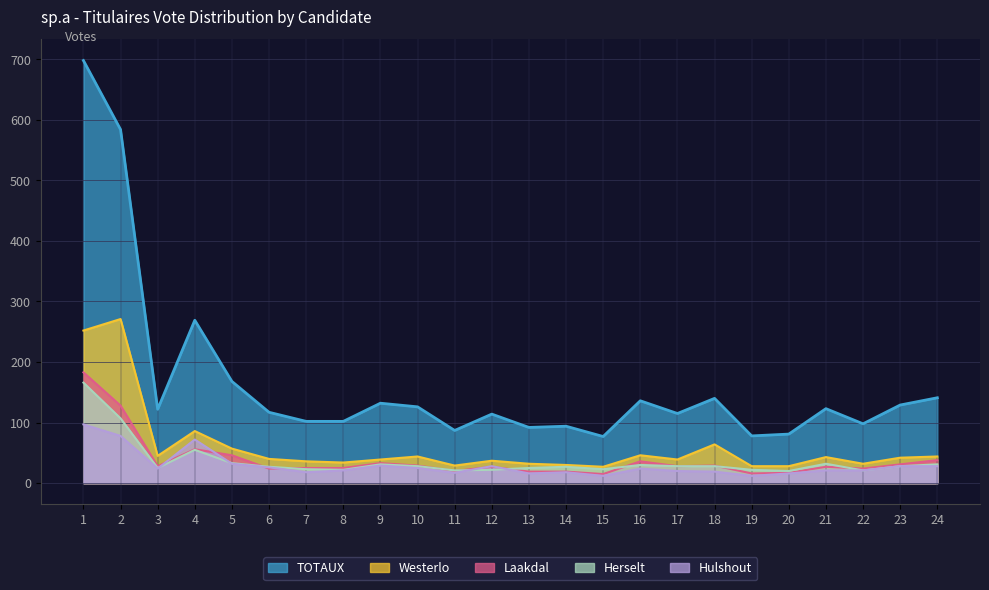

Reading left to right, transcribe all the data shown in this chart.

Westerlo: 1=252	2=271	3=45	4=86	5=57	6=40	7=36	8=34	9=39	10=44	11=29	12=37	13=32	14=30	15=27	16=46	17=39	18=64	19=28	20=28	21=43	22=32	23=42	24=44
Laakdal: 1=183	2=128	3=28	4=56	5=46	6=24	7=25	8=25	9=33	10=29	11=20	12=27	13=19	14=19	15=15	16=36	17=28	18=29	19=16	20=17	21=27	22=24	23=31	24=38
Herselt: 1=166	2=107	3=25	4=55	5=33	6=27	7=23	8=22	9=31	10=28	11=21	12=22	13=25	14=27	15=23	16=30	17=28	18=28	19=22	20=20	21=32	22=21	23=28	24=31
Hulshout: 1=97	2=78	3=24	4=72	5=32	6=26	7=18	8=21	9=29	10=25	11=17	12=28	13=16	14=18	15=12	16=24	17=20	18=19	19=12	20=16	21=21	22=21	23=28	24=28
TOTAUX: 1=698	2=584	3=122	4=269	5=168	6=117	7=102	8=102	9=132	10=126	11=87	12=114	13=92	14=94	15=77	16=136	17=115	18=140	19=78	20=81	21=123	22=98	23=129	24=141